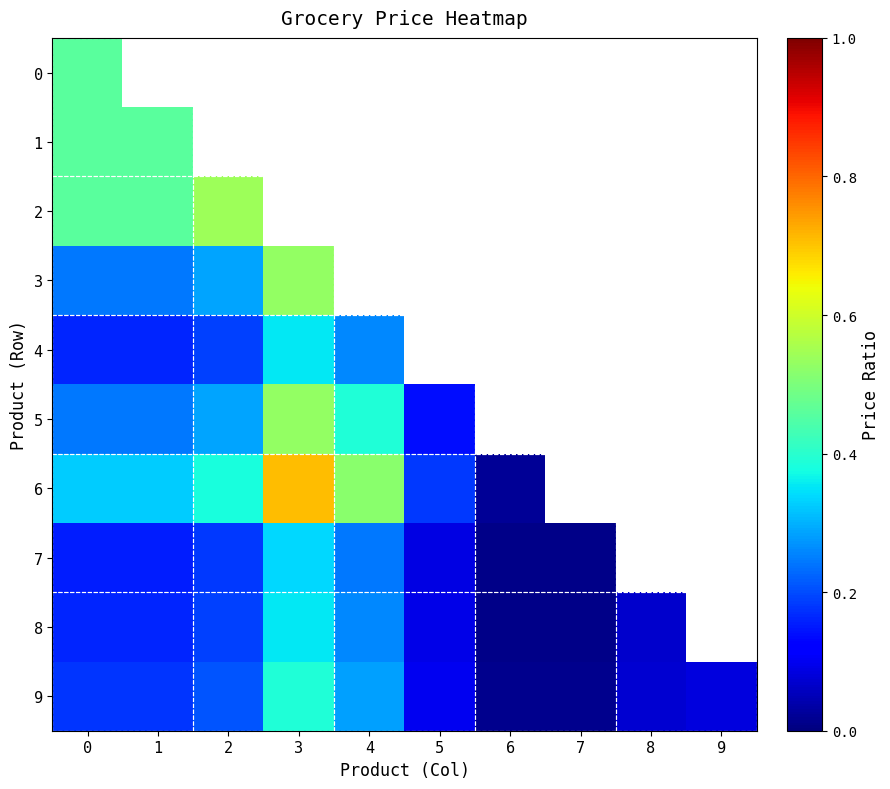

Is the value of 3 at 7 greater than the value of 0 at 2?

No